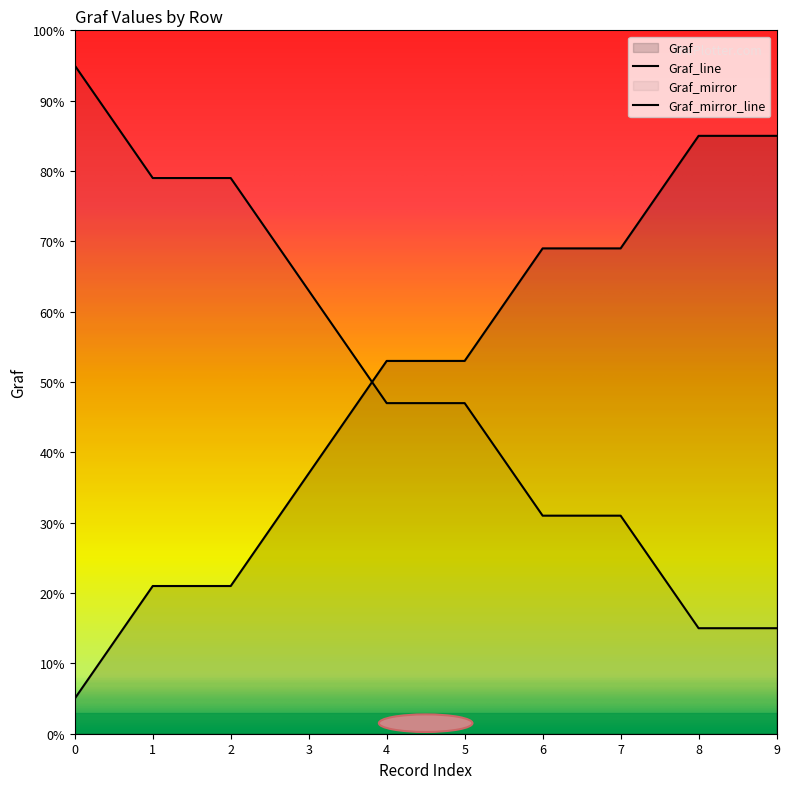

How many series are shown in this chart?

2